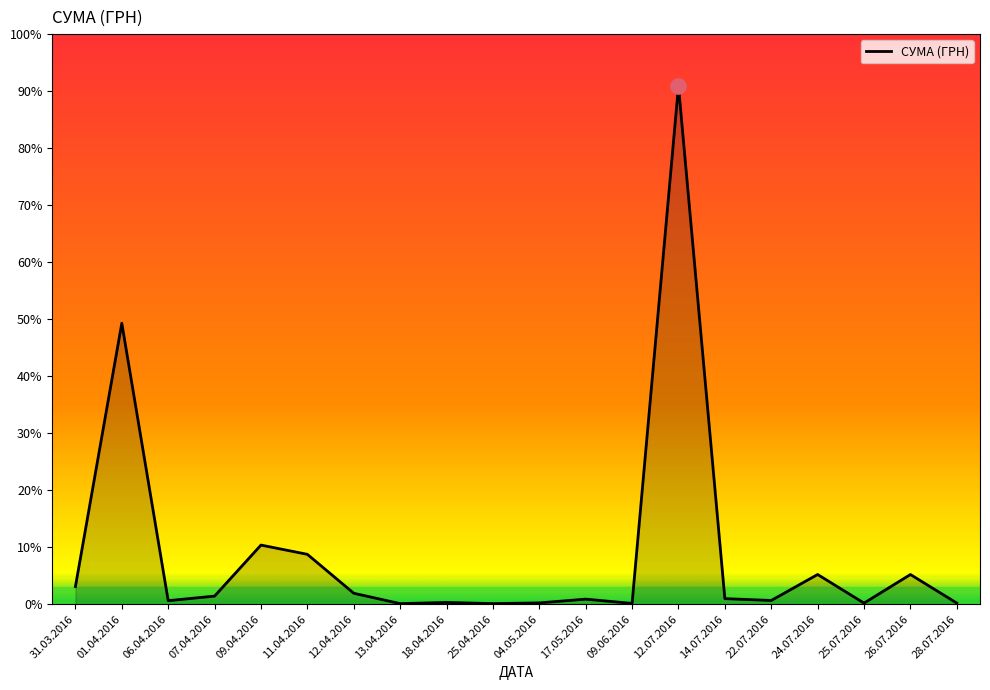

Which has a higher value, 24.07.2016 or 12.07.2016?

12.07.2016